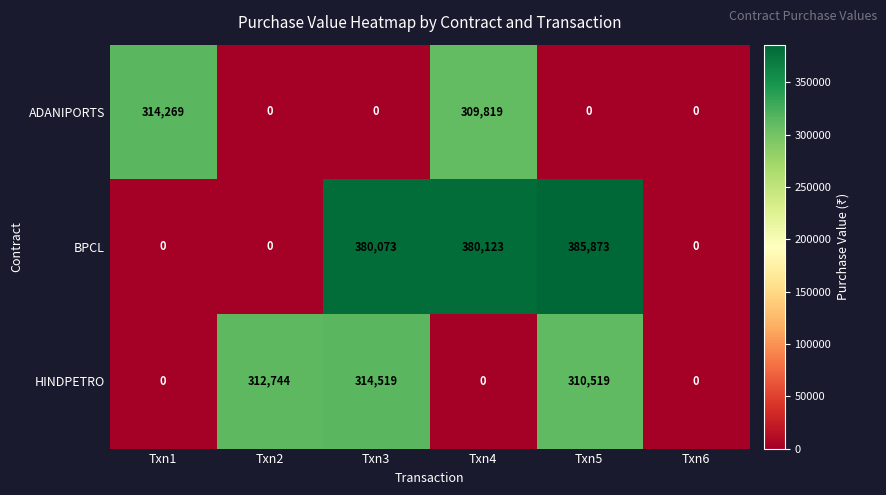

List the series in order of their overall mean, highest first.

BPCL, HINDPETRO, ADANIPORTS